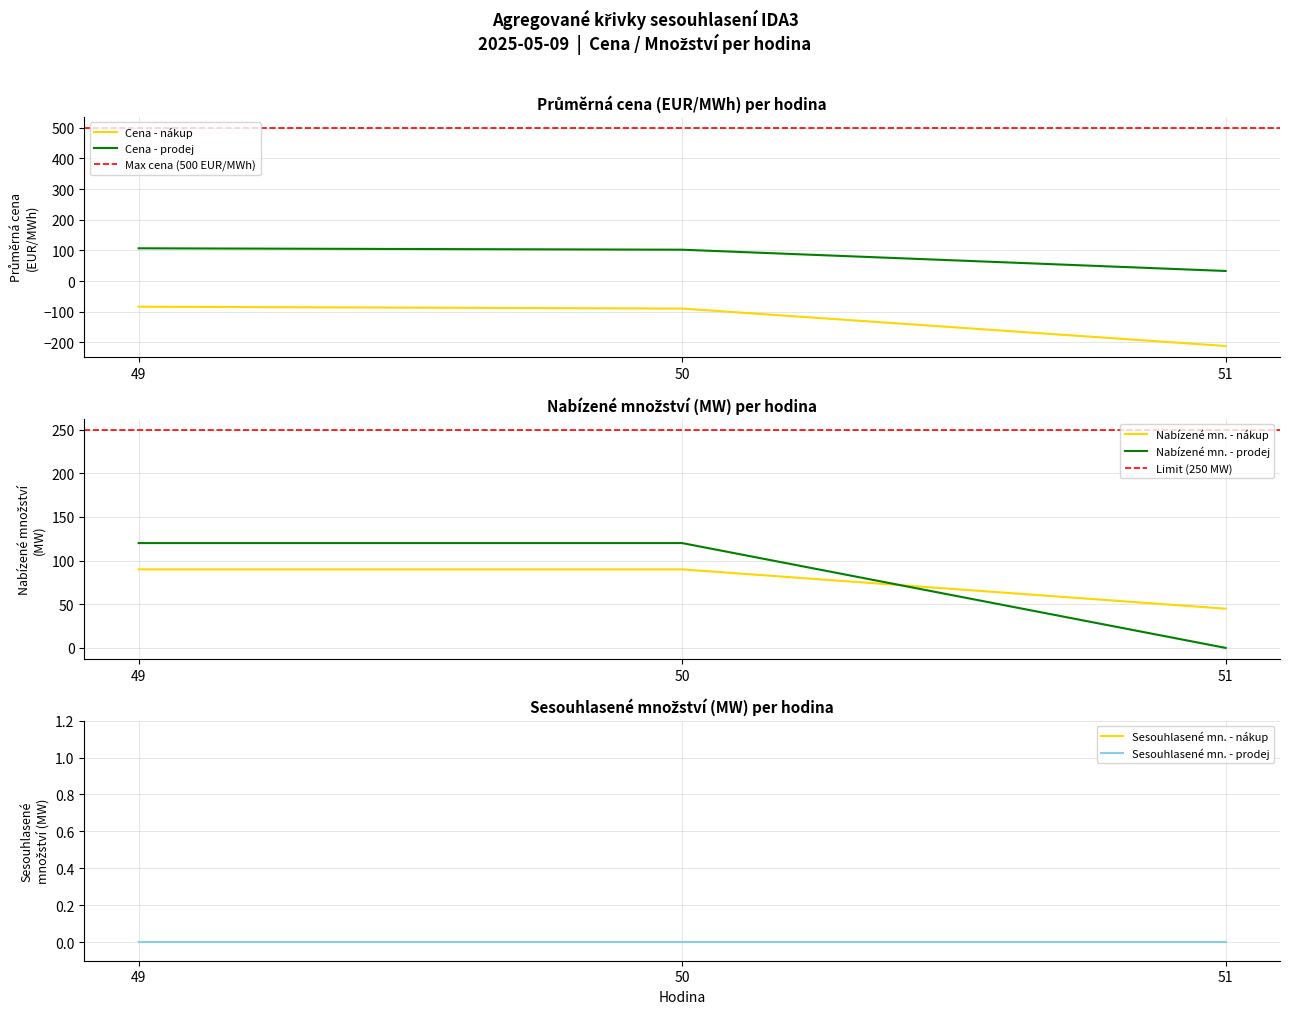

The value of Cena - nákup at 49 is -83.4. True or false?

True